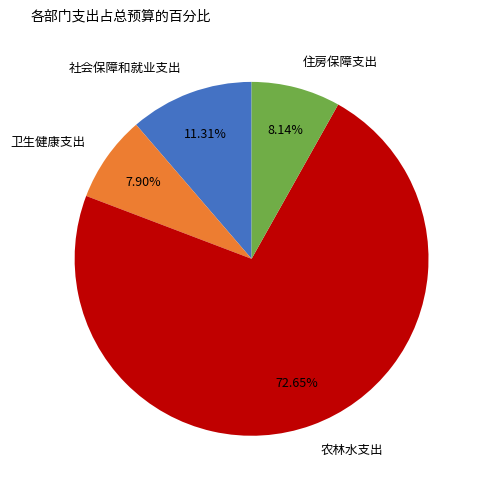

Count the number of slices in the pie.

4